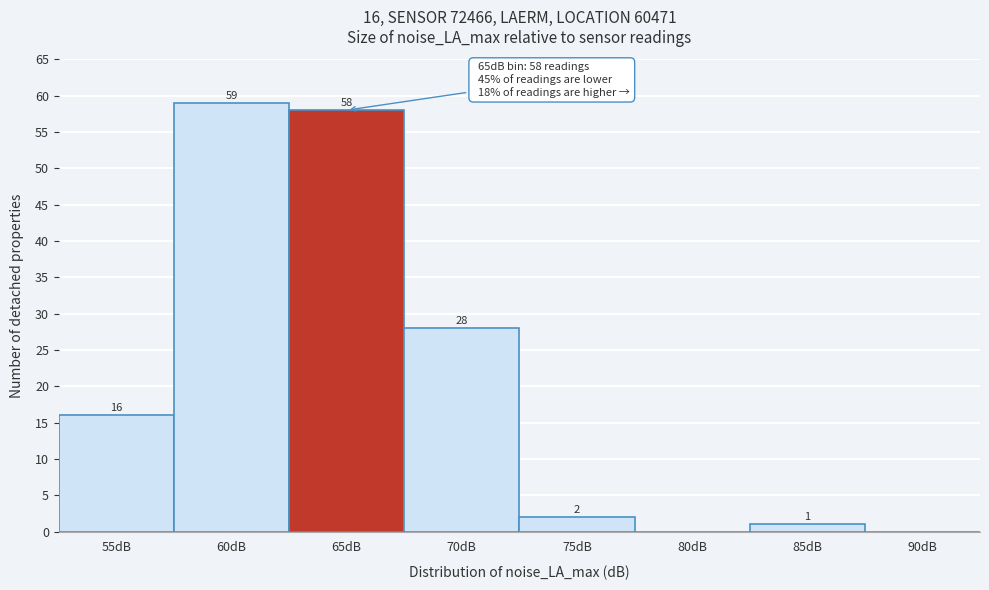

Reading left to right, what are all the values shown in this chart?

55dB=16	60dB=59	65dB=58	70dB=28	75dB=2	80dB=0	85dB=1	90dB=0